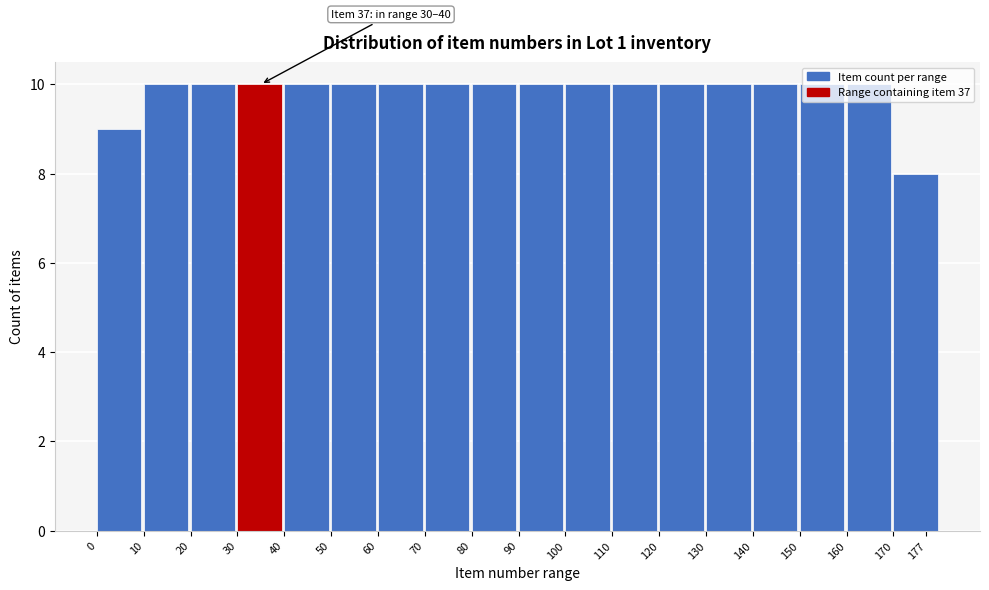

What is the value of the 7th bar from the left?

10